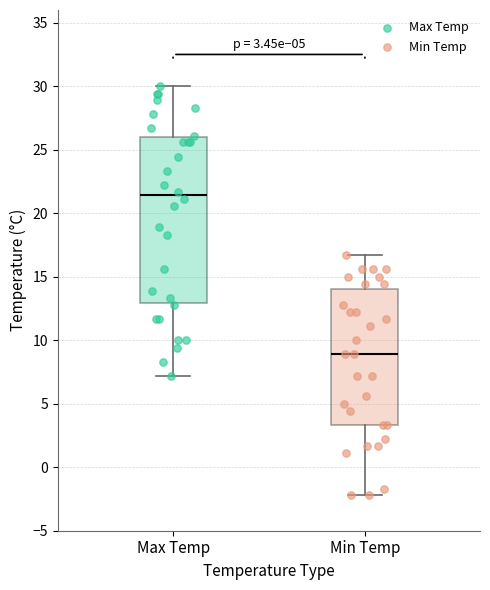

Which box's median line is the highest?

Max Temp